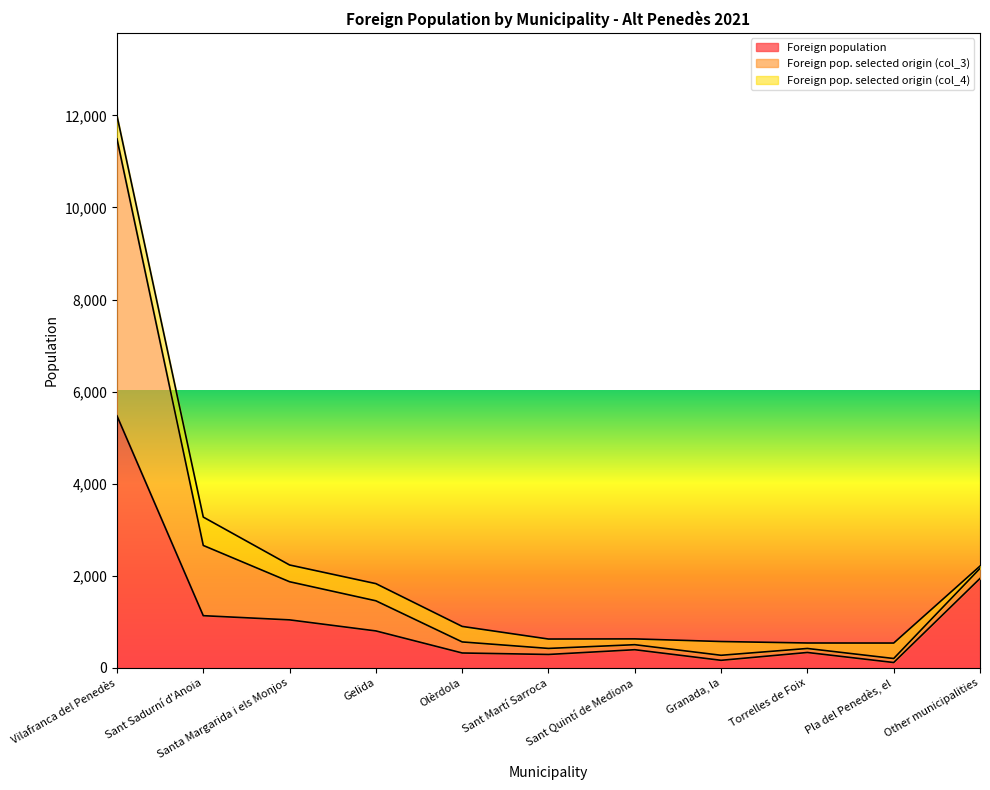

What is the total value across all series at Santa Margarida i els Monjos?

2237